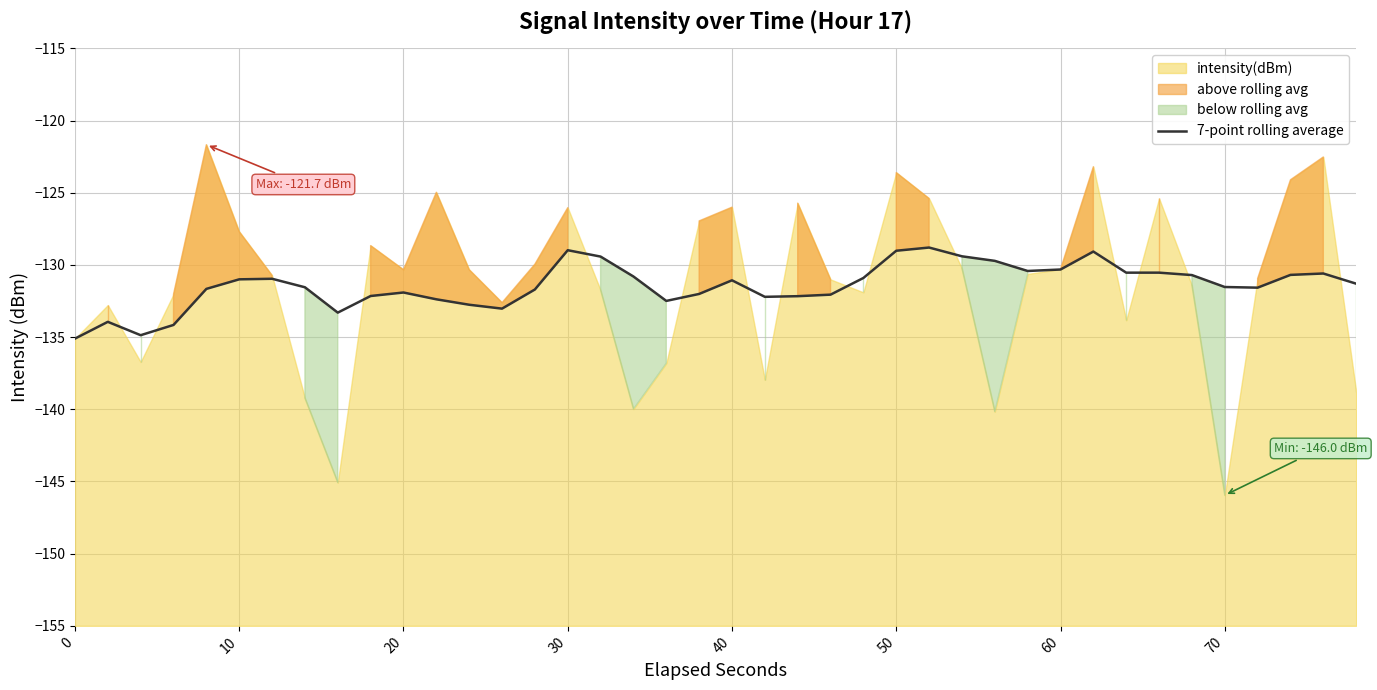

What is the value of the 1st point from the left?

-135.1